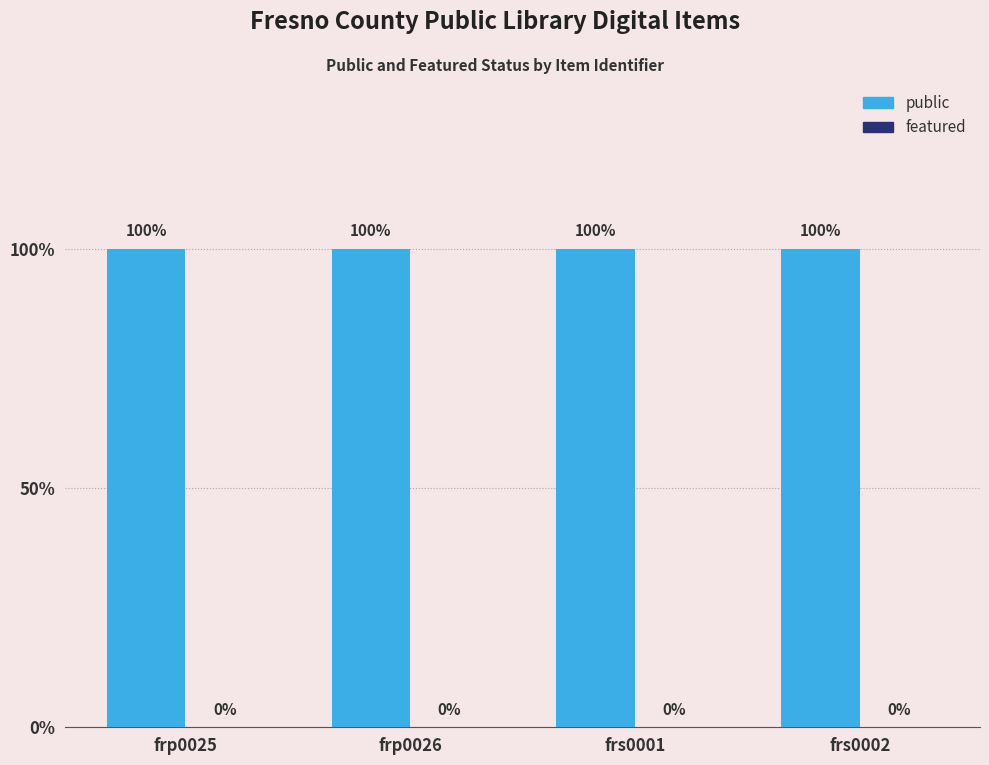

Count the number of data series in this chart.

2